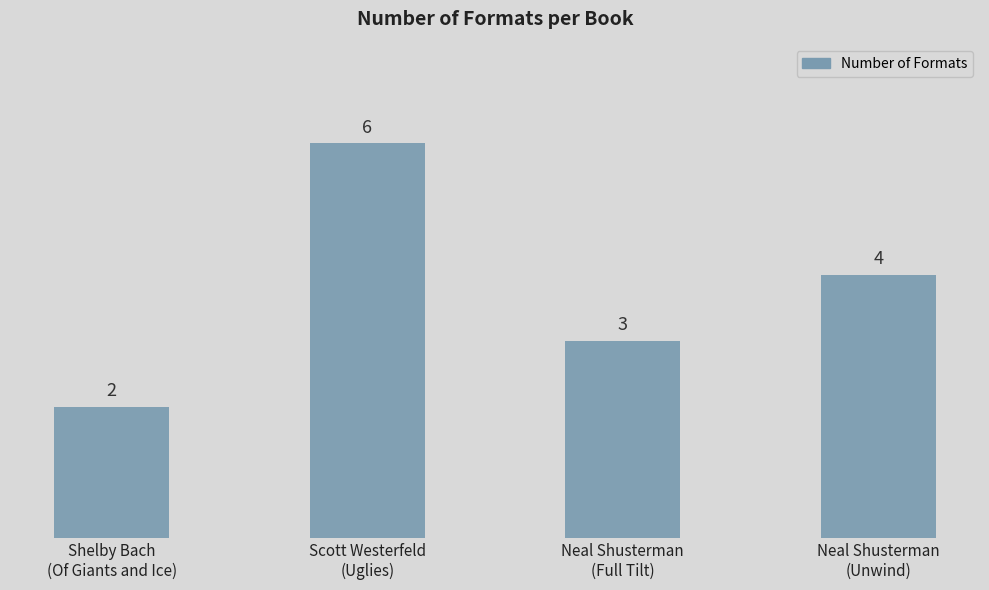

Reading right to left, list all the values displayed in this chart.

Neal Shusterman
(Unwind)=4	Neal Shusterman
(Full Tilt)=3	Scott Westerfeld
(Uglies)=6	Shelby Bach
(Of Giants and Ice)=2